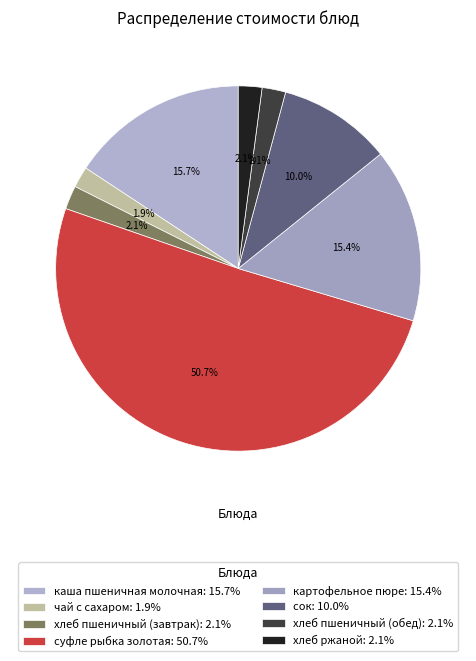

What is the smallest slice in the pie chart?

чай с сахаром